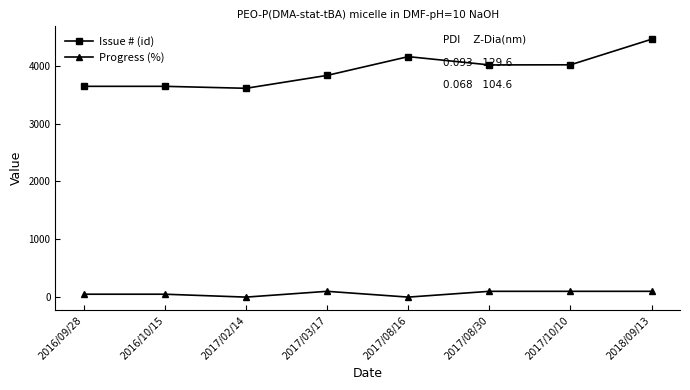

What is the label of the 1st point from the right?

2018/09/13